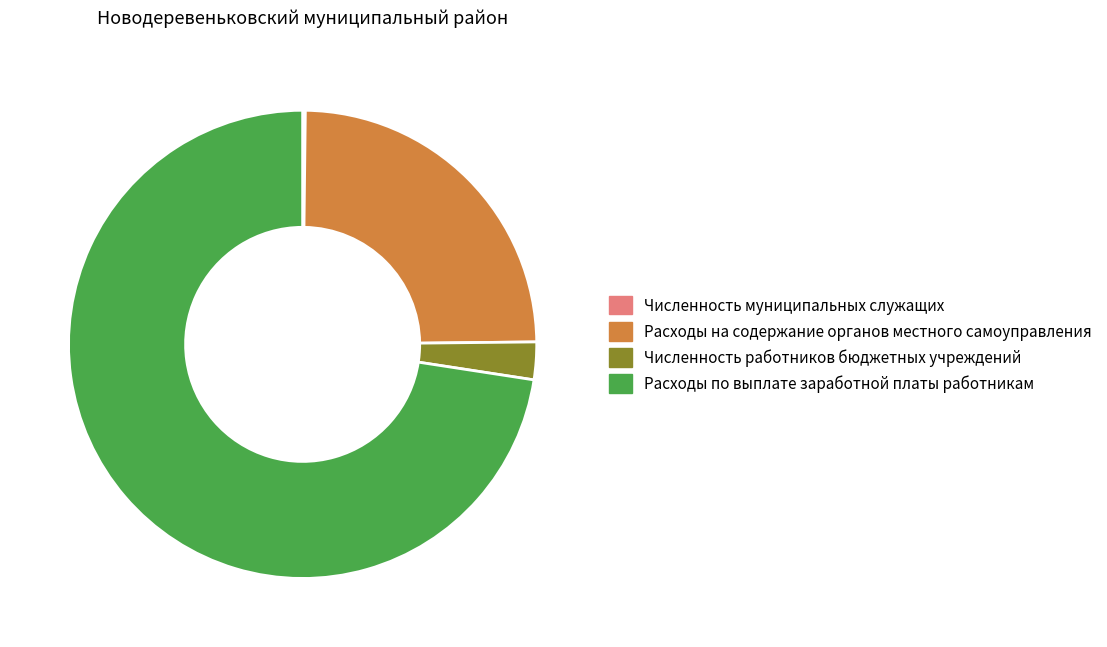

Combined, do Расходы по выплате заработной платы работникам and Численность работников бюджетных учреждений account for over 50%?

Yes